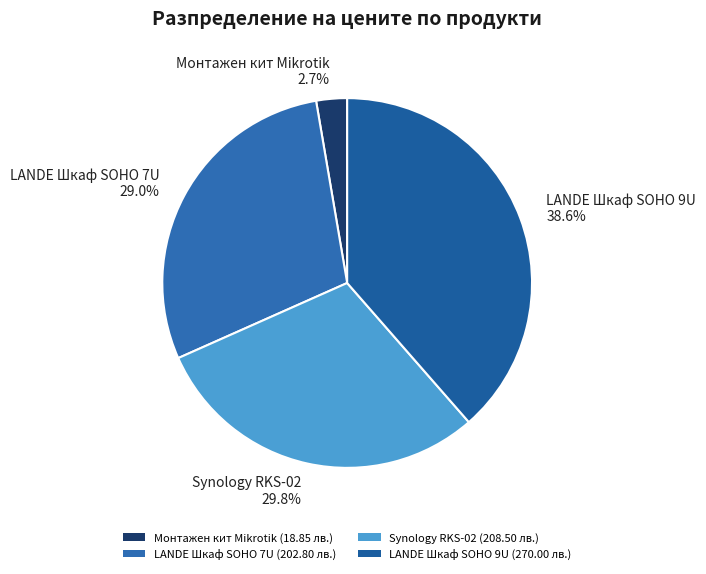

To the nearest percent, what is the difference between the Synology RKS-02 and Монтажен кит Mikrotik slice percentages?

27%